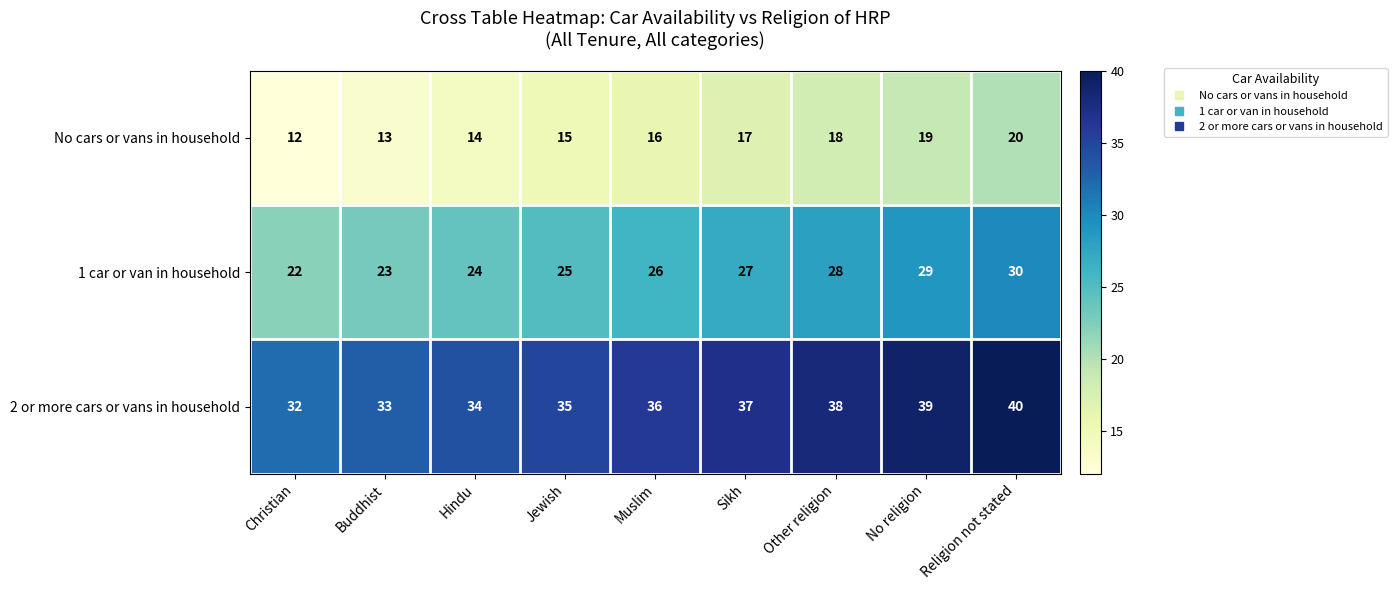

What is the difference between the highest and lowest values at Christian?

20